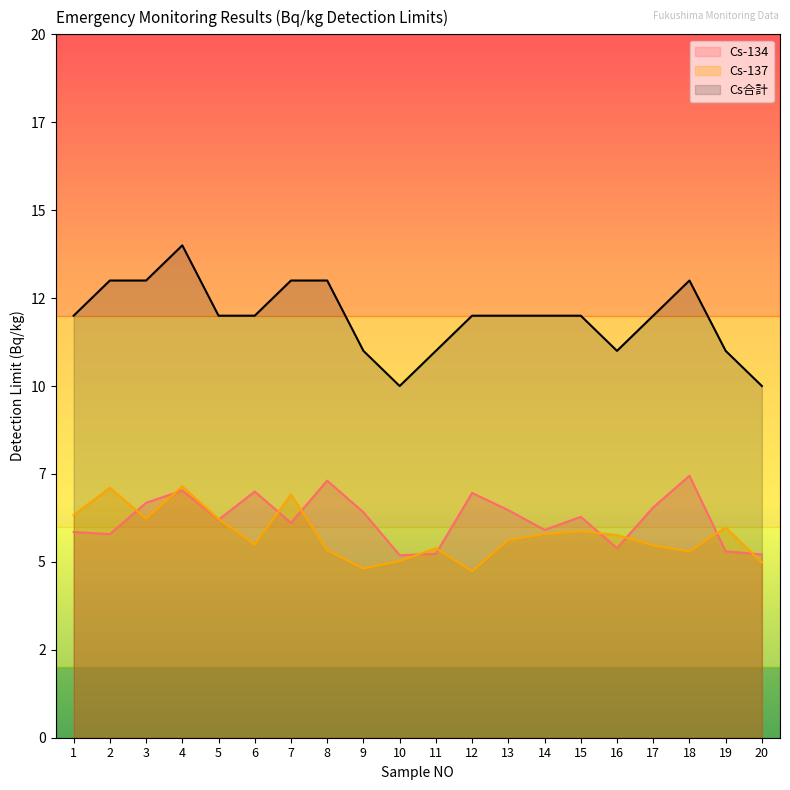

Where does the Cs-134 series first go above 6?

3